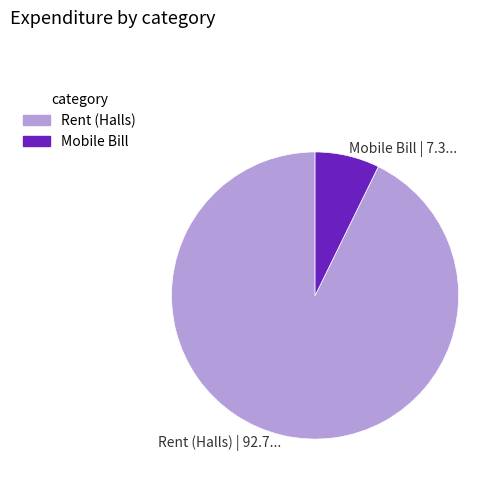

How many slices are in this pie chart?

2